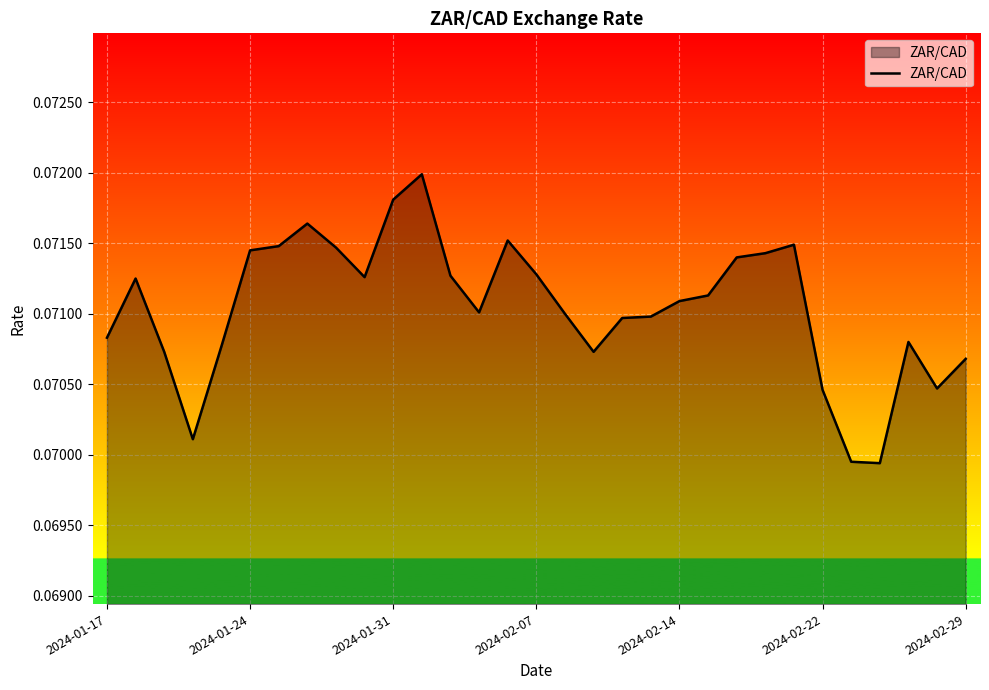

Does the chart display data point markers on the line(s)?

No